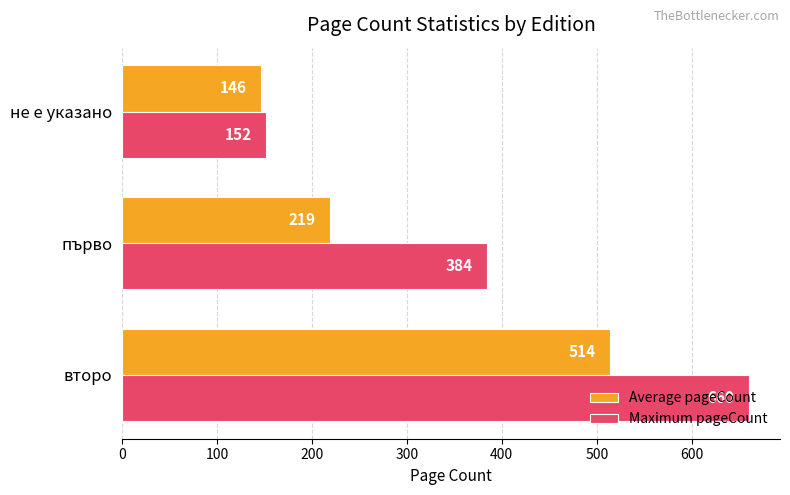

The value of Maximum pageCount at второ is 660.0. True or false?

True